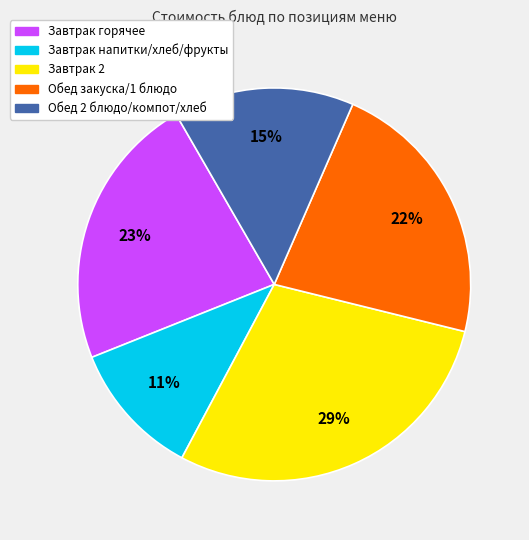

True or false: Завтрак напитки/хлеб/фрукты accounts for 11% of the total.

True